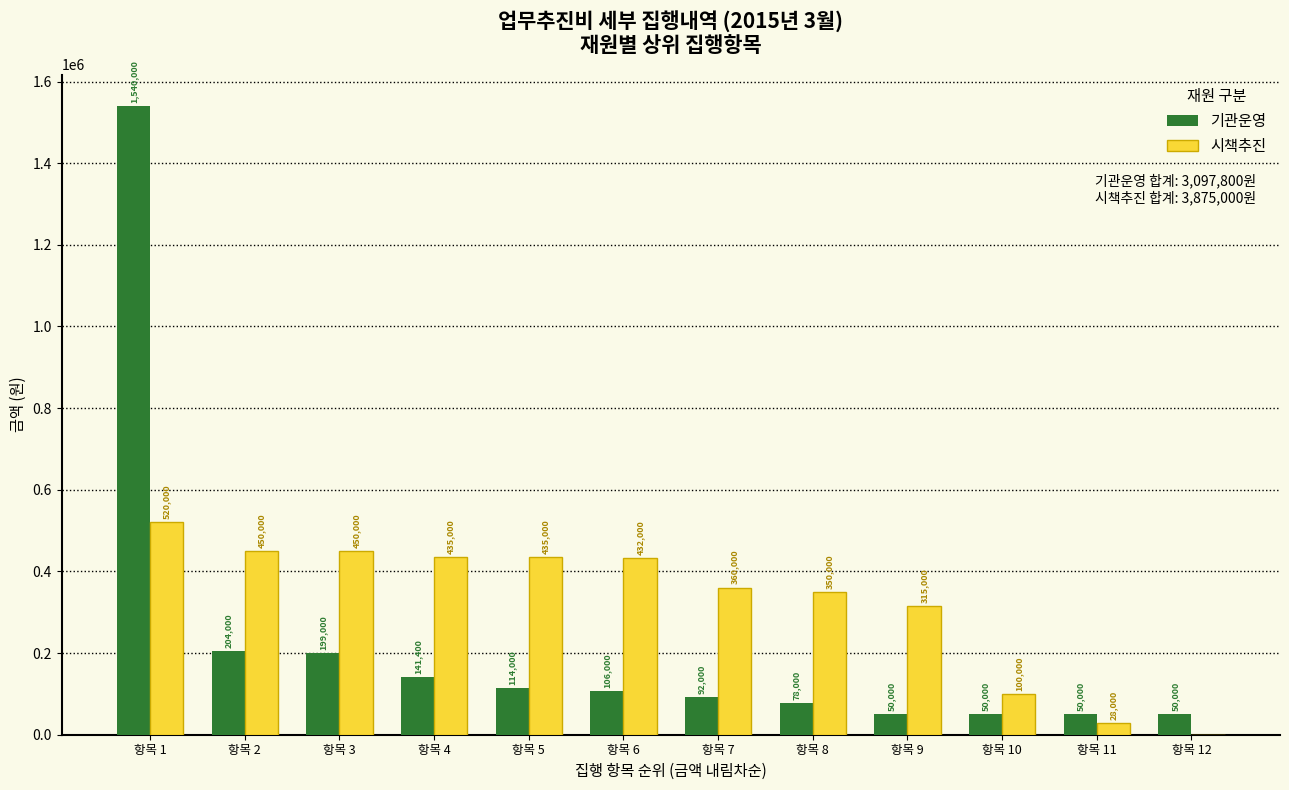

Which label corresponds to the largest value in the chart?

항목 1